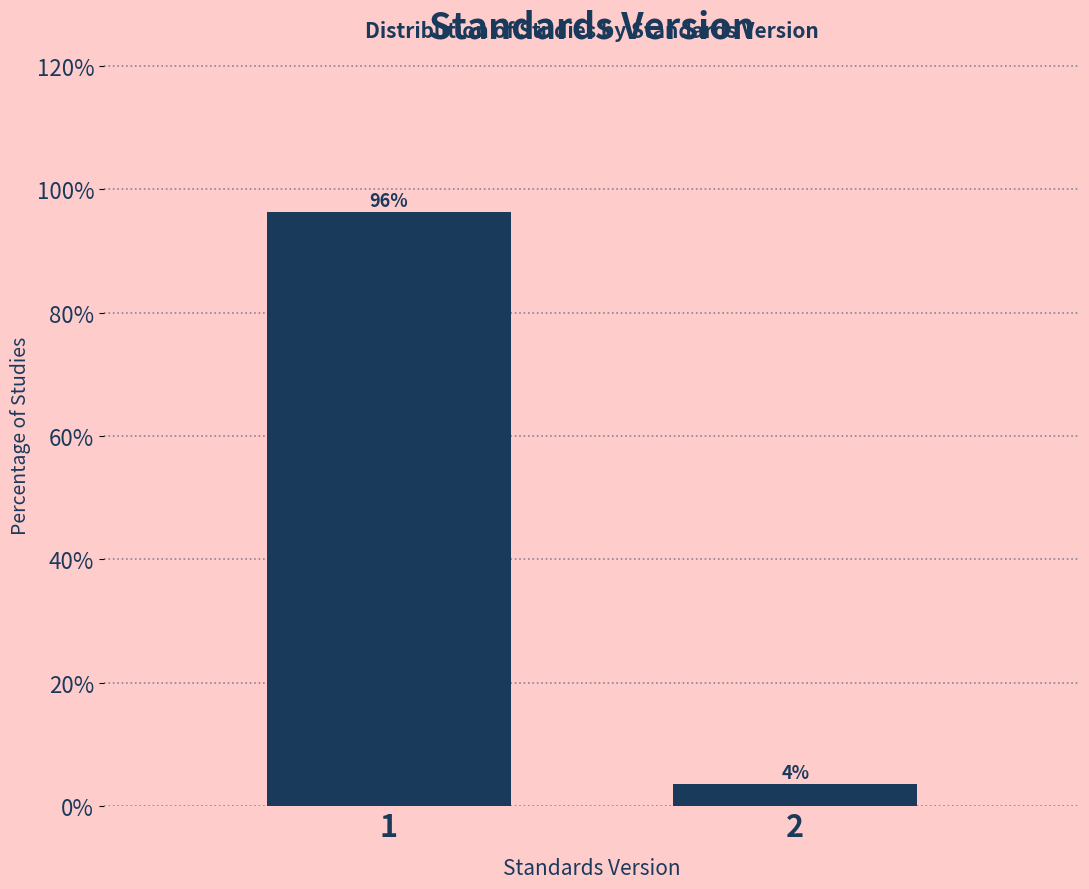

What is the value of the 1st bar from the left?

96.3